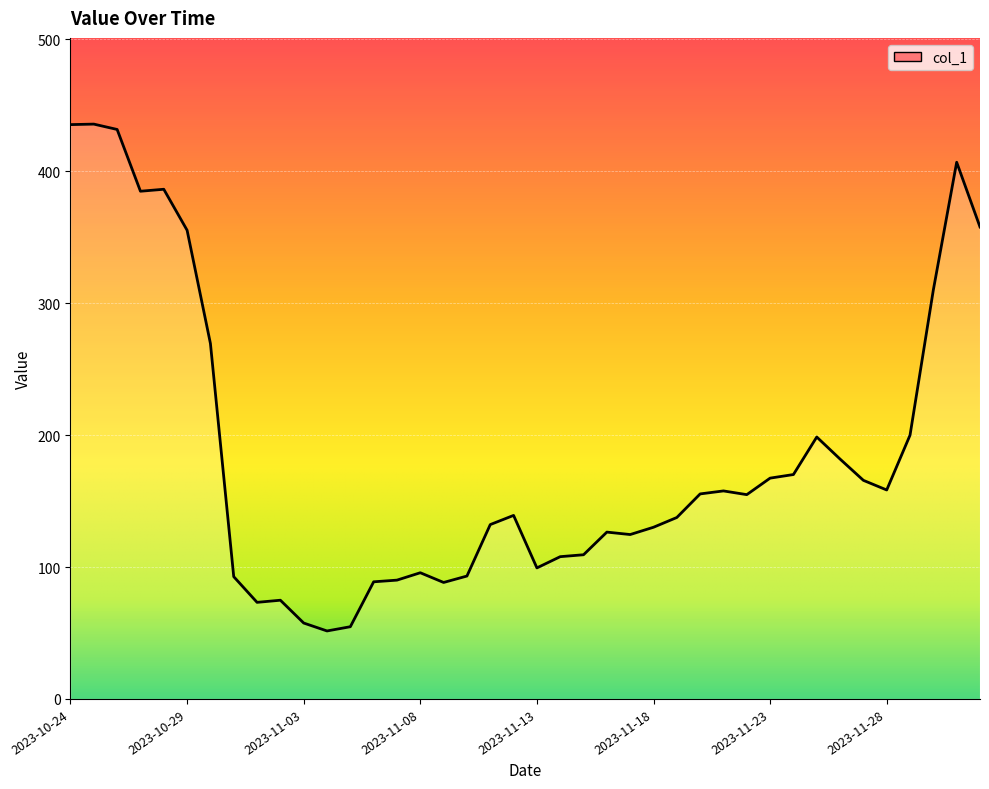

What is the greatest value displayed?

435.8